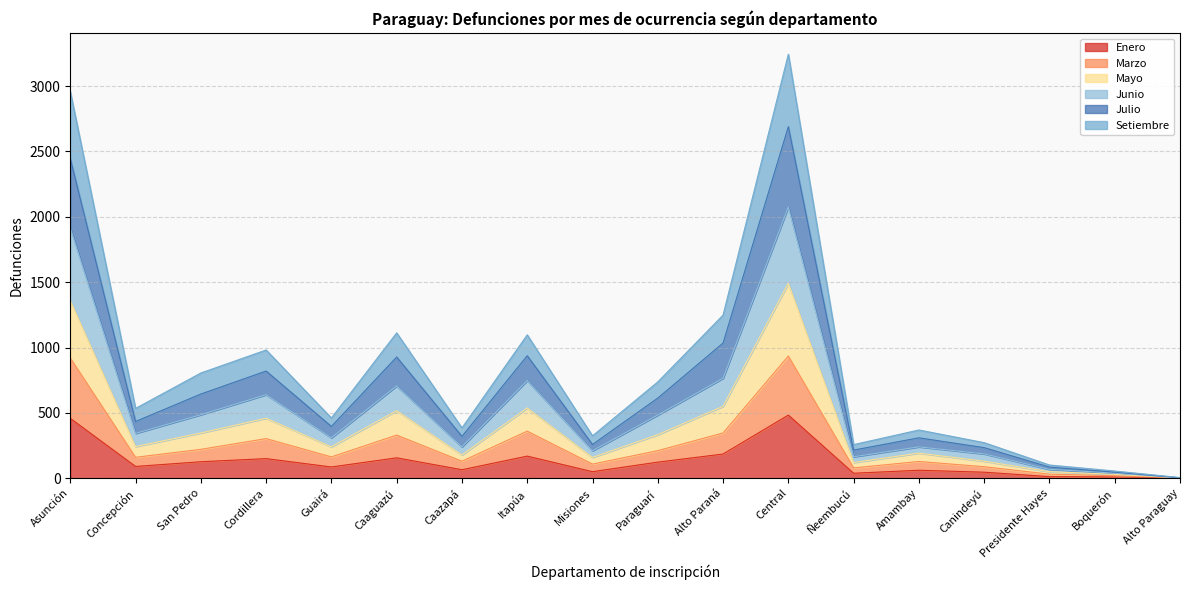

Rank the categories by Marzo value from lowest to highest.

Alto Paraguay, Boquerón, Presidente Hayes, Ñeembucú, Canindeyú, Misiones, Amambay, Caazapá, Concepción, Guairá, Paraguarí, San Pedro, Cordillera, Caaguazú, Alto Paraná, Itapúa, Asunción, Central